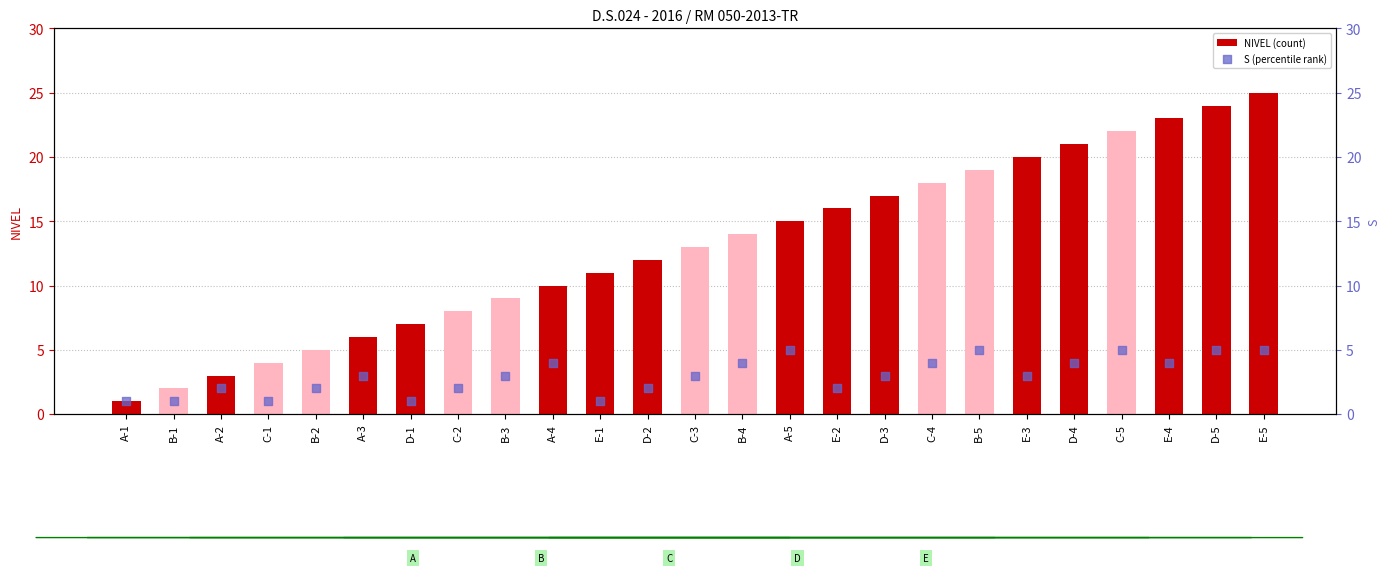

At which category is the sum across all series the highest?

E-5